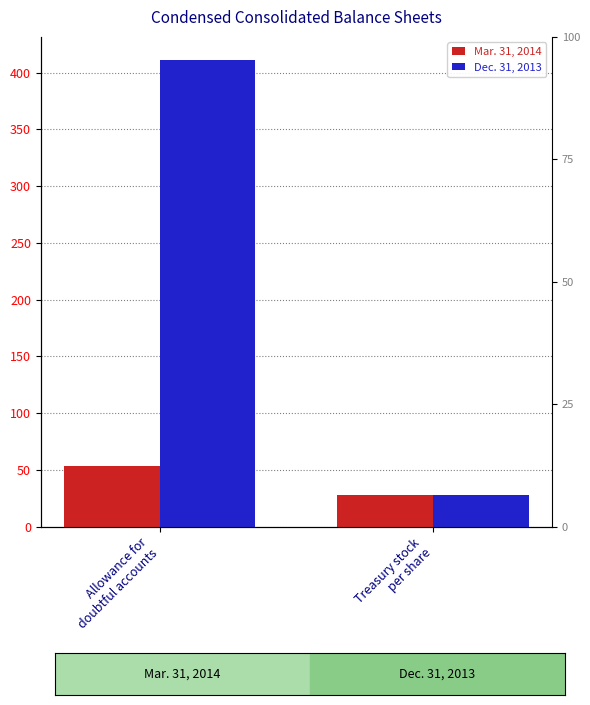

Between Allowance for
doubtful accounts and Treasury stock
per share, which series saw the biggest shift?

Dec. 31, 2013